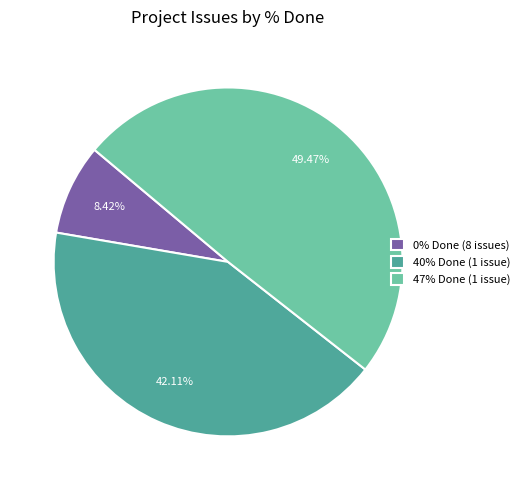

What is the largest slice in the pie chart?

47% Done (1 issue)